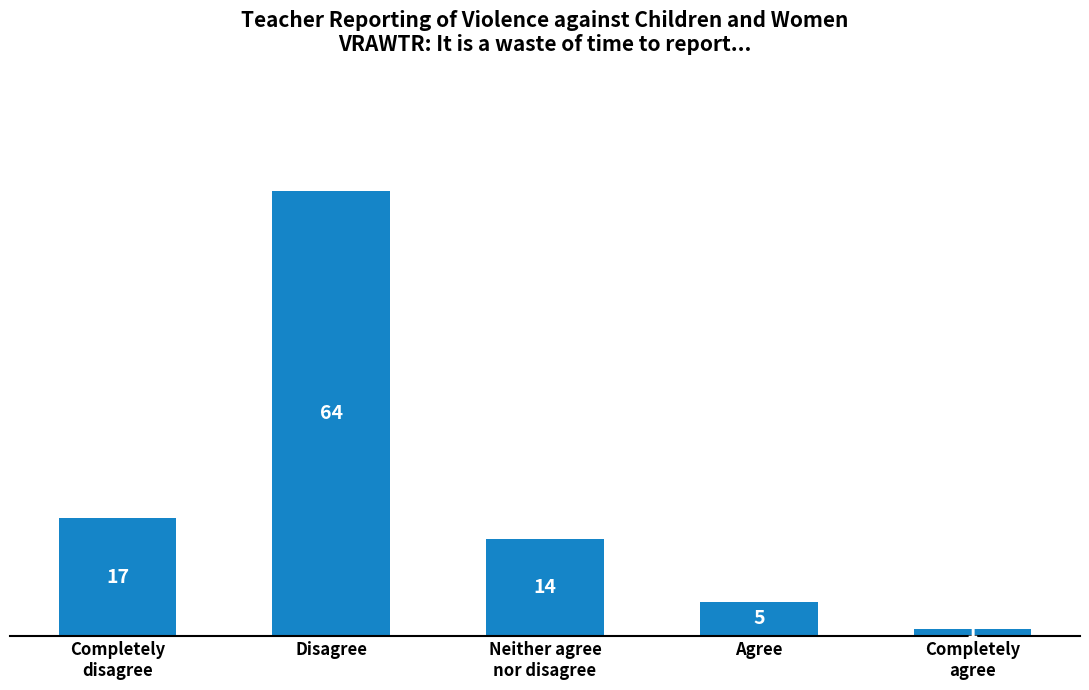

What is the label of the 2nd bar from the left?

Disagree